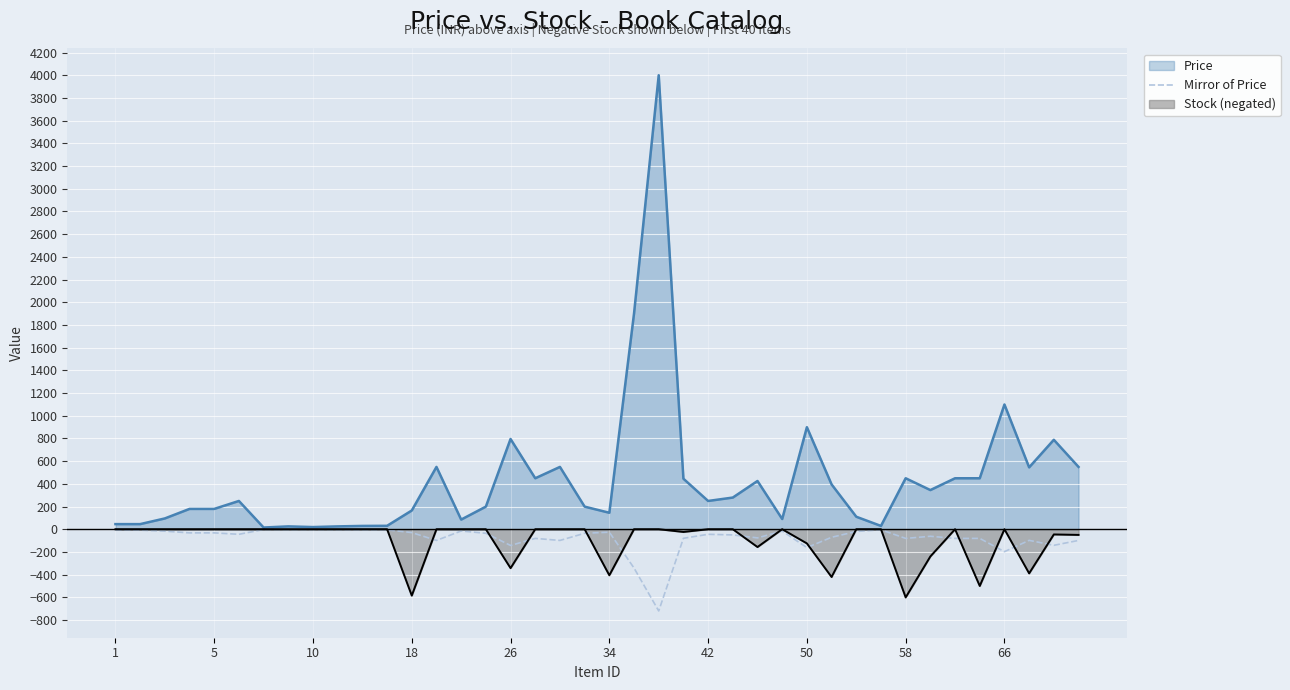

What is the greatest value displayed?

4000.0